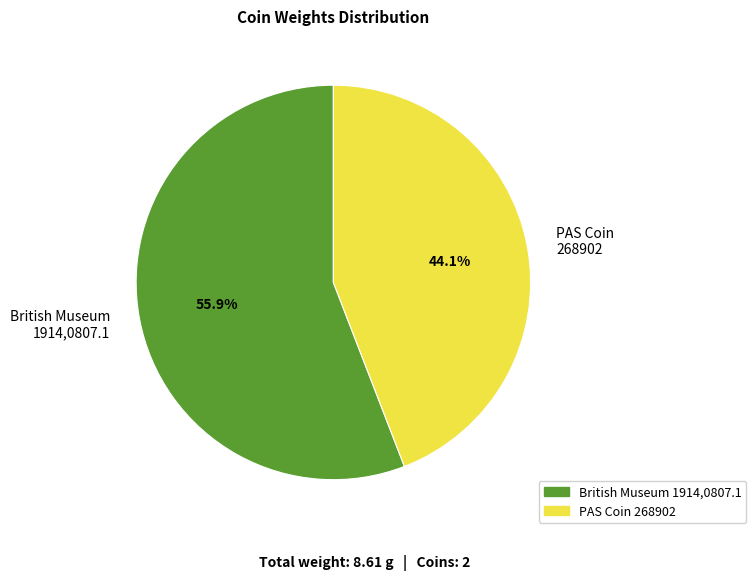

Count the number of slices in the pie.

2